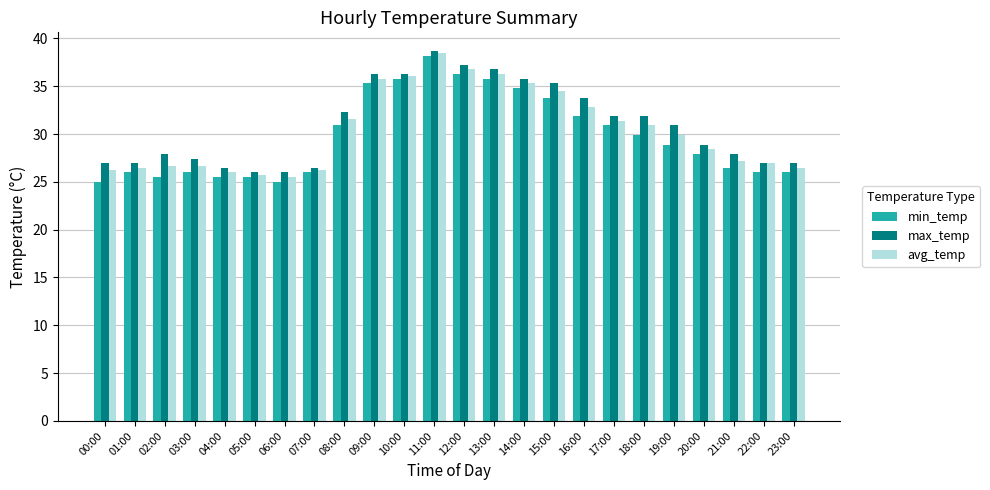

What is the value of the avg_temp bar at the 4th from the left?

26.7